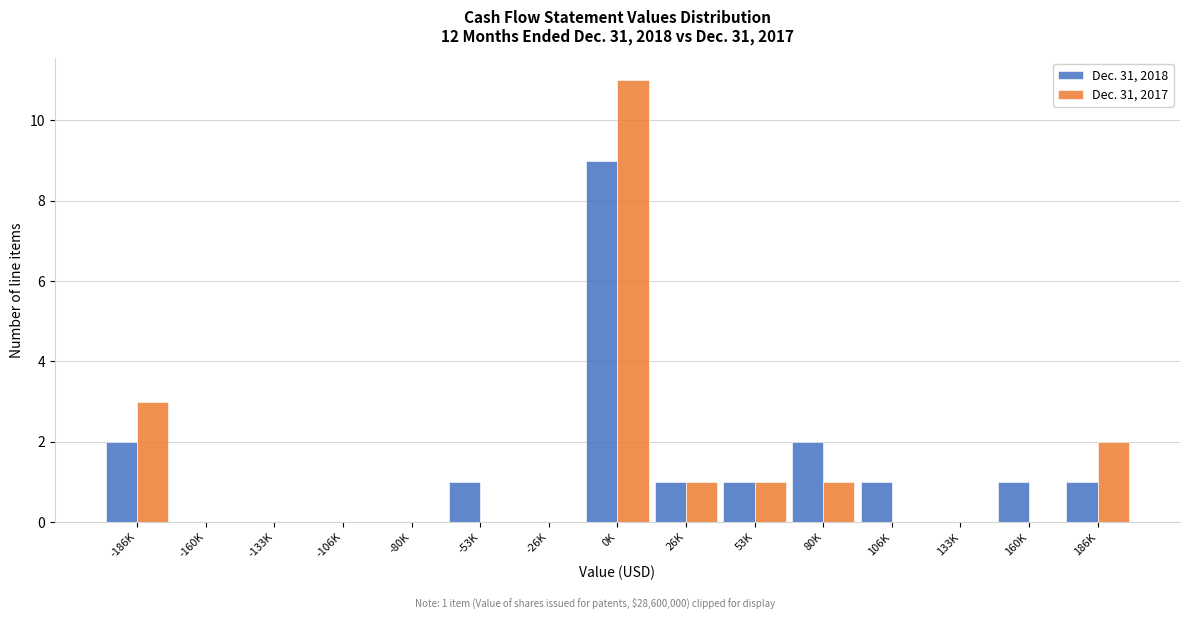

Reading left to right, transcribe all the data shown in this chart.

Dec. 31, 2018: -186K=2	-160K=0	-133K=0	-106K=0	-80K=0	-53K=1	-26K=0	0K=9	26K=1	53K=1	80K=2	106K=1	133K=0	160K=1	186K=1
Dec. 31, 2017: -186K=3	-160K=0	-133K=0	-106K=0	-80K=0	-53K=0	-26K=0	0K=11	26K=1	53K=1	80K=1	106K=0	133K=0	160K=0	186K=2